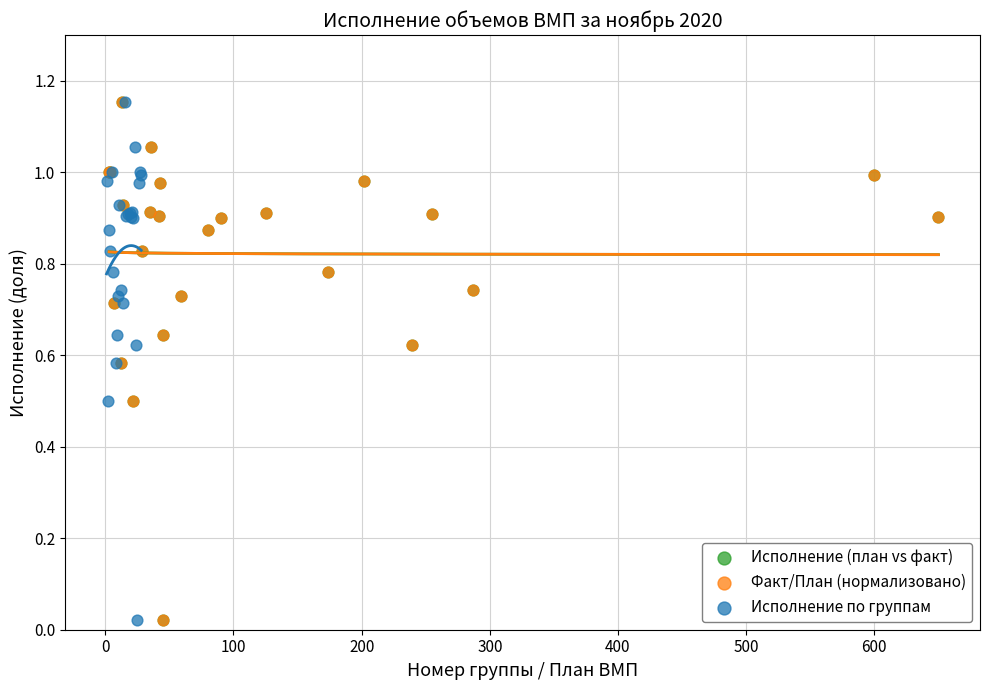

Which series has the widest spread of Y values?

Факт/План (нормализовано)